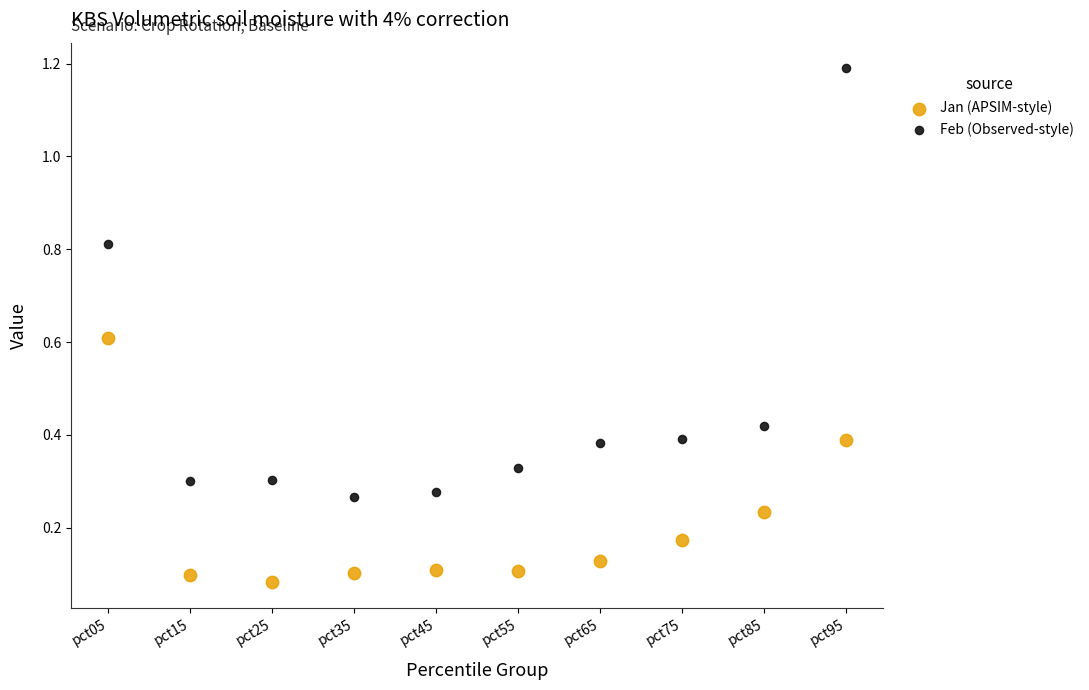

Which series reaches the maximum Y coordinate?

Feb (Observed-style)